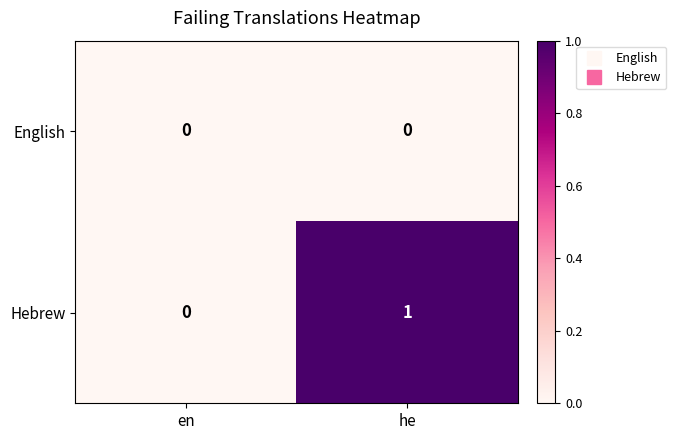

Rank the series by their maximum value, from highest to lowest.

Hebrew, English